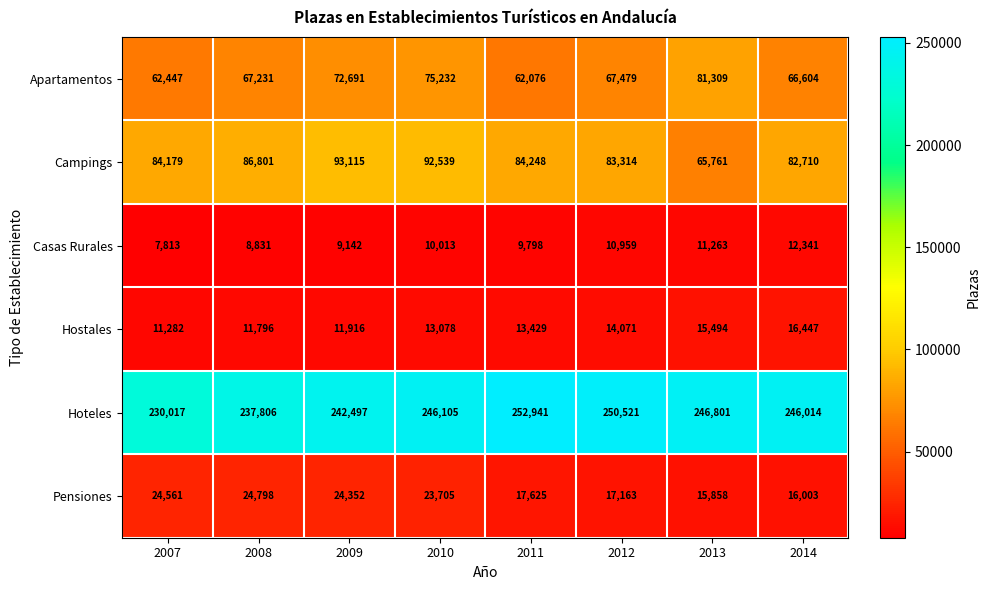

Where is Casas Rurales nearest to the value 10077?

2010